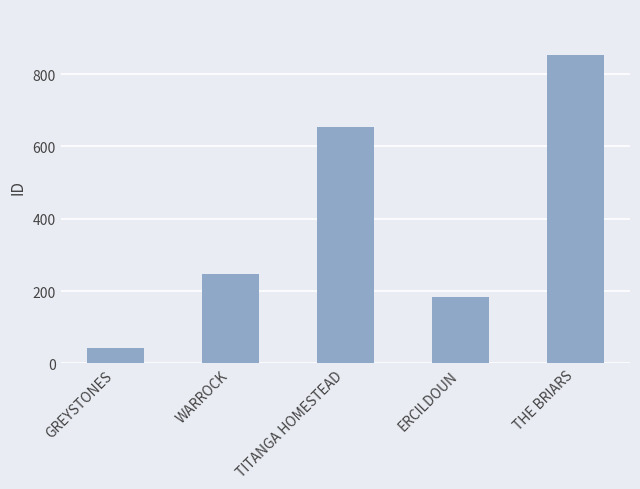

What is the value of the 4th bar from the left?

184